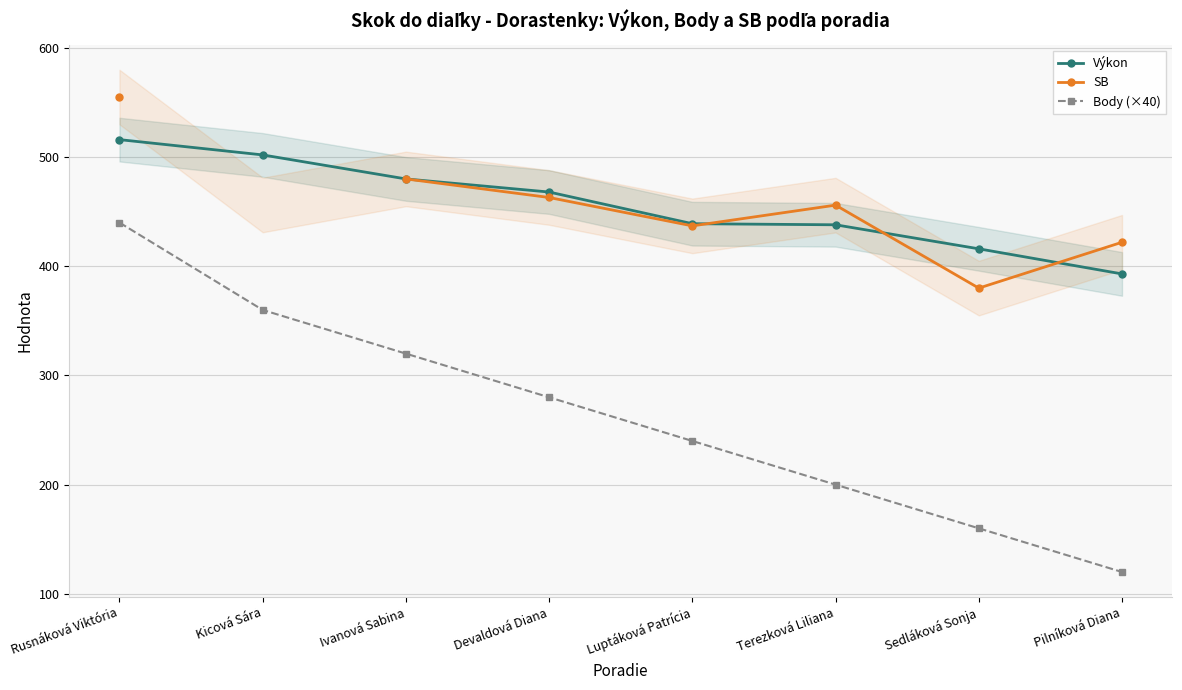

Which category has the lowest value in the Výkon series?

Pilníková Diana